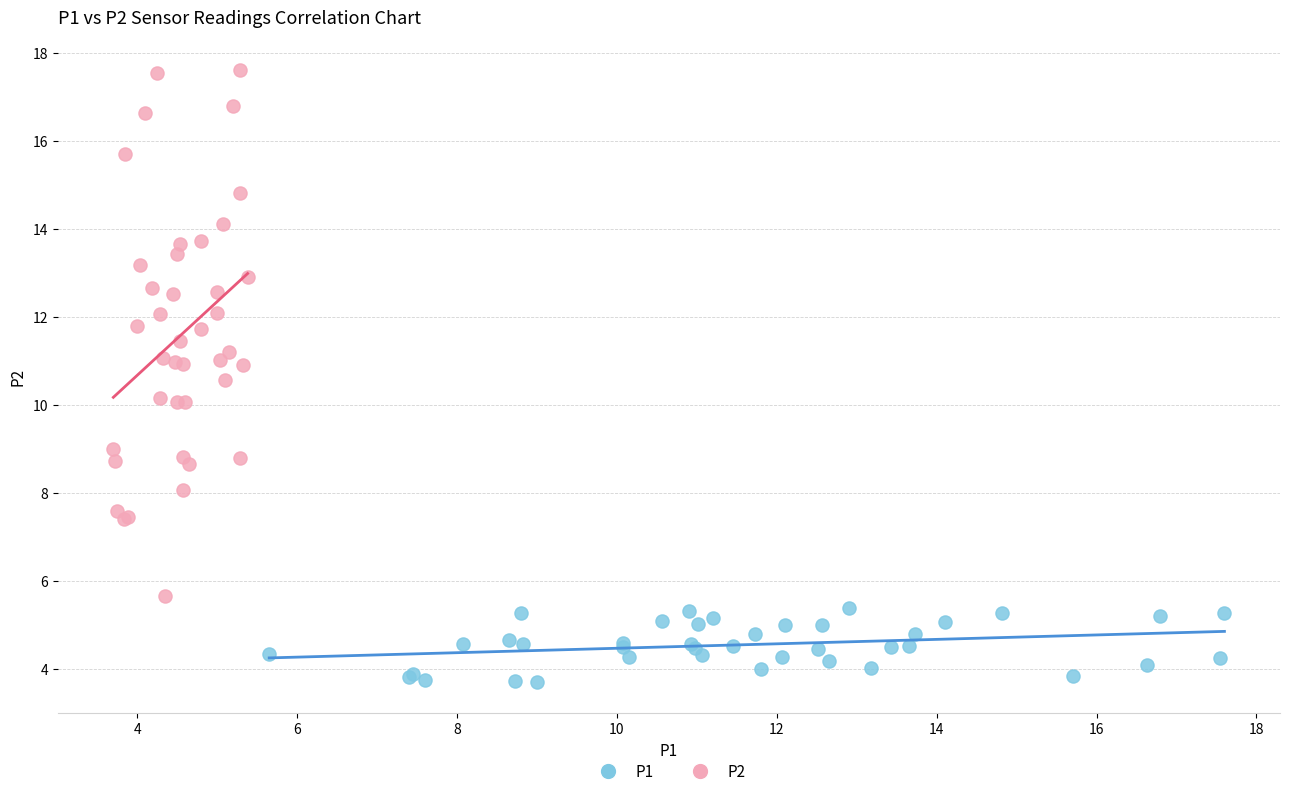

Which series has the widest spread of Y values?

P2